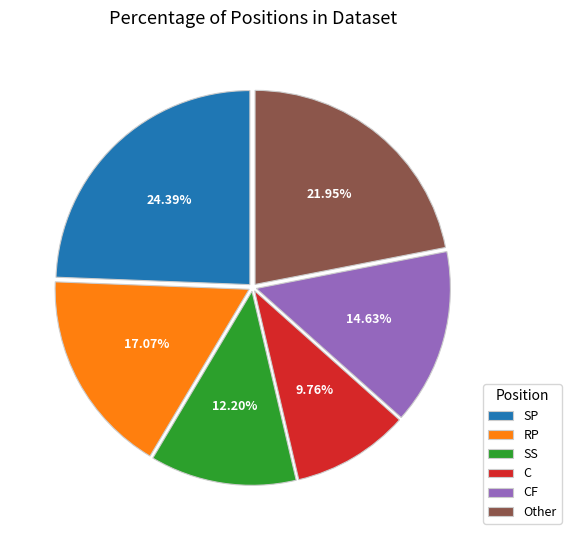

Does any single category account for the majority?

No